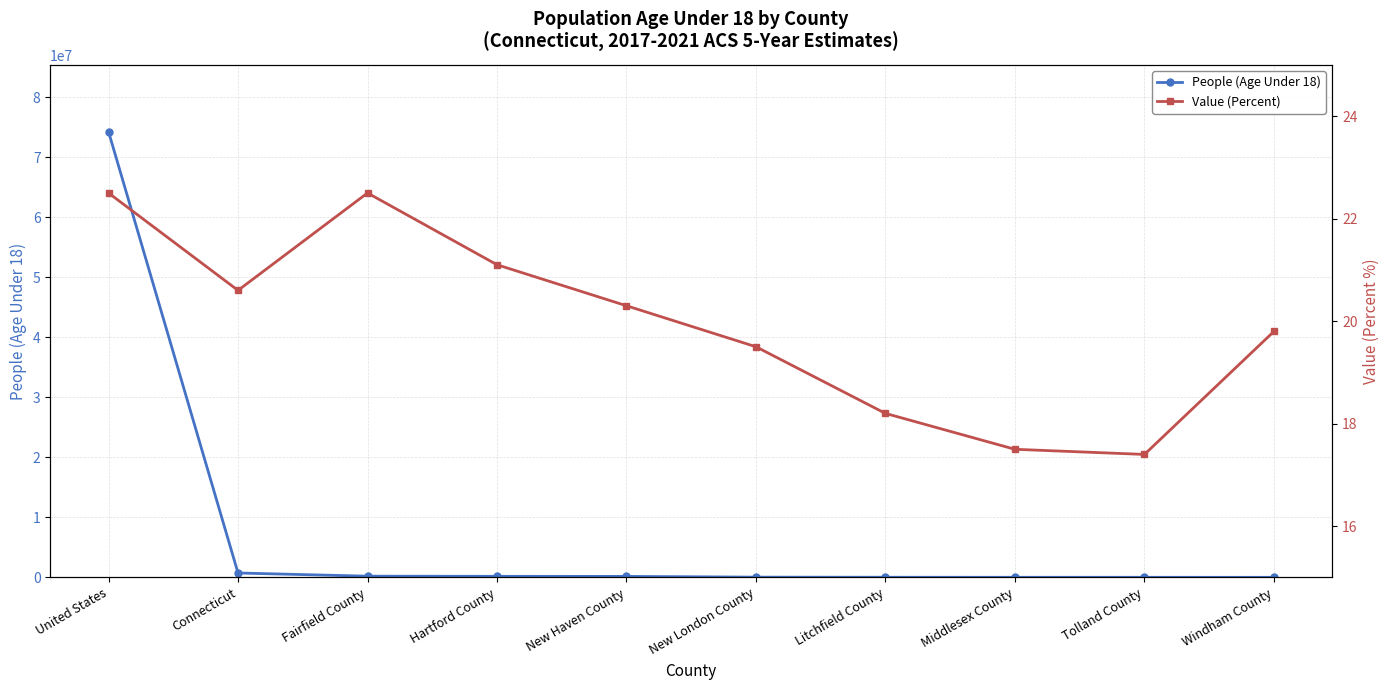

True or false: Value (Percent) and People (Age Under 18) cross at least once.

False